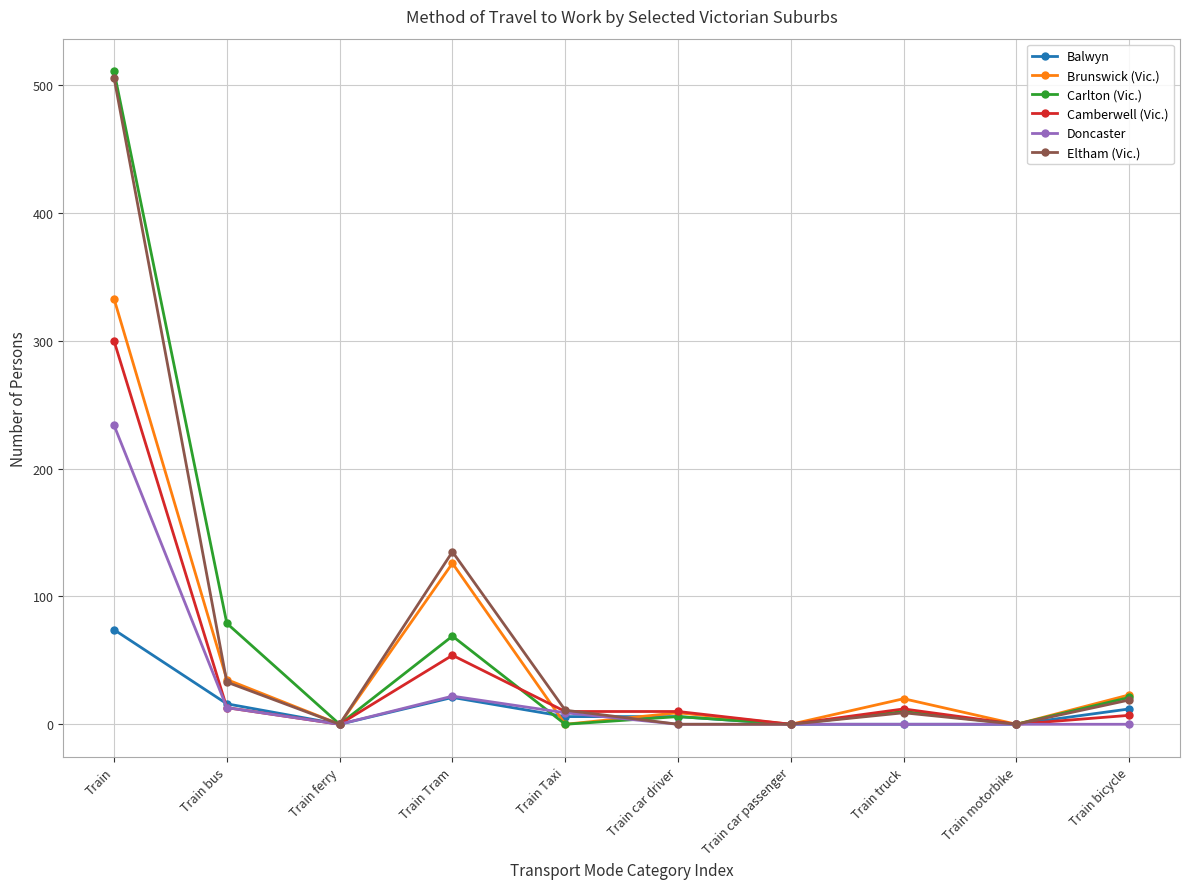

Is the value of Eltham (Vic.) at Train motorbike greater than the value of Carlton (Vic.) at Train?

No